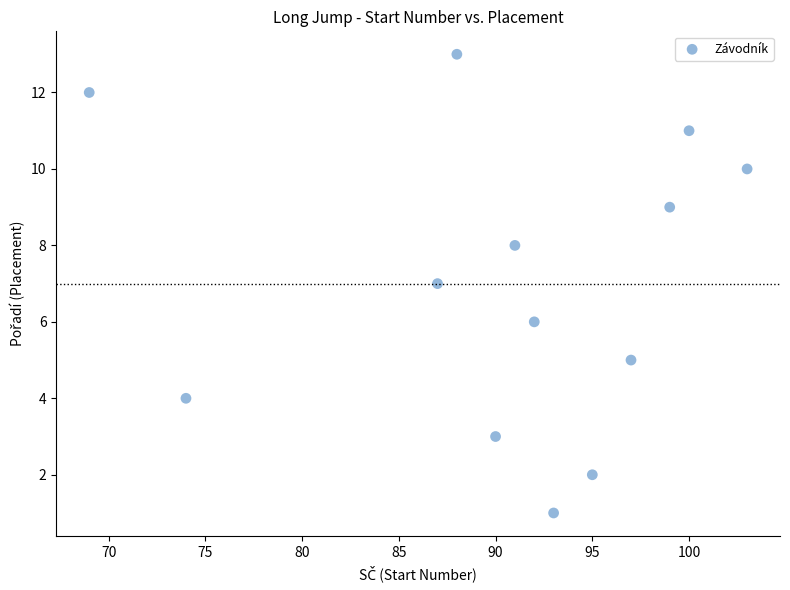

What is the range of X values (max minus min)?

34